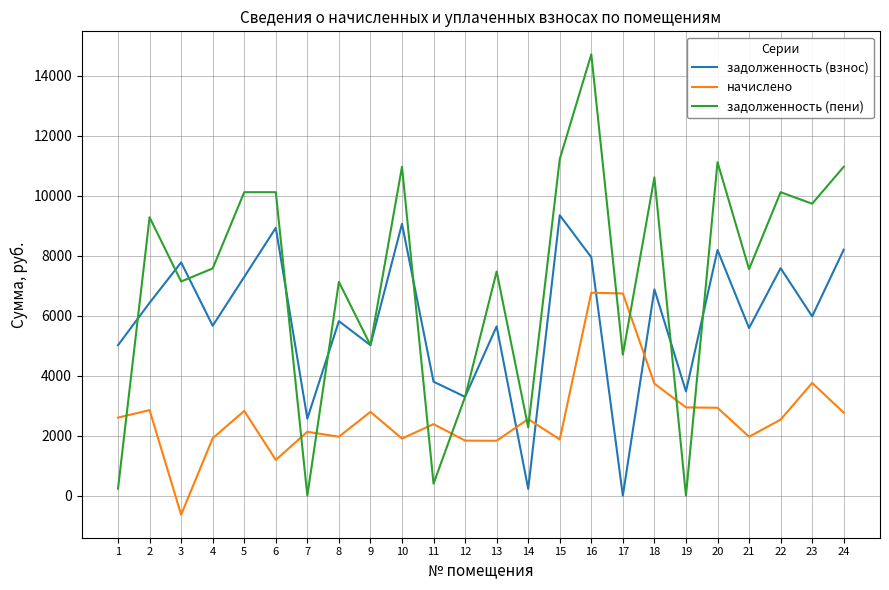

At how many categories does at least one series exceed 7956?

11